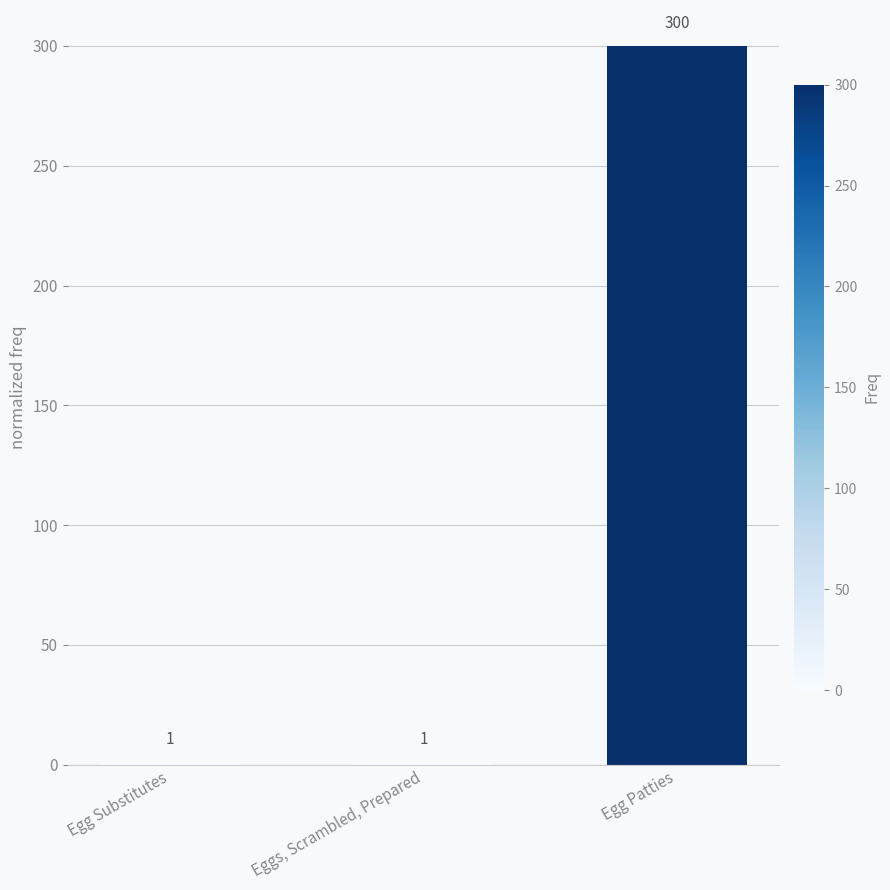

What is the value of the 2nd bar from the left?

1